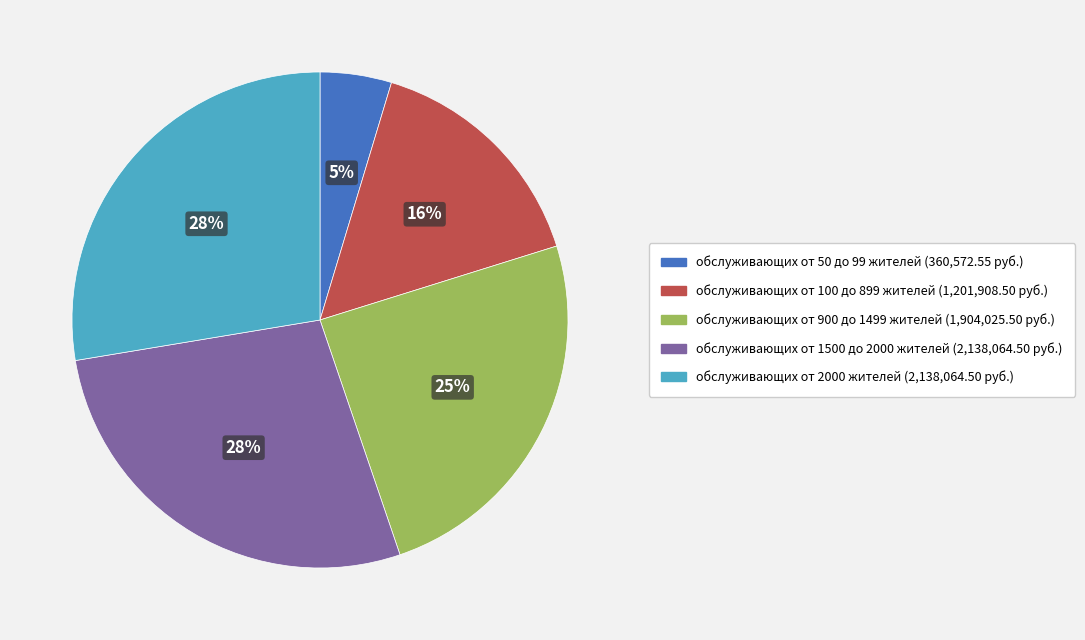

Does обслуживающих от 50 до 99 жителей account for over 50% of the chart?

No